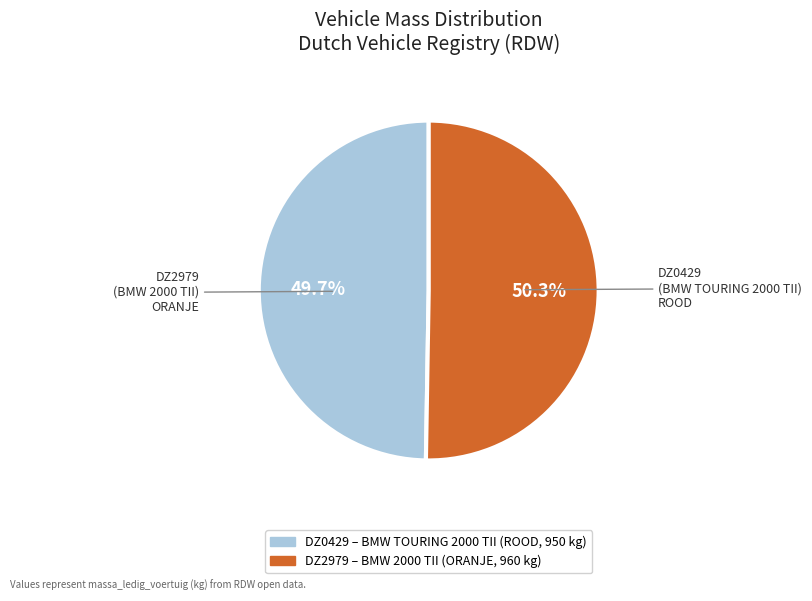

To the nearest percent, what is the difference between the largest and smallest slice percentages?

1%